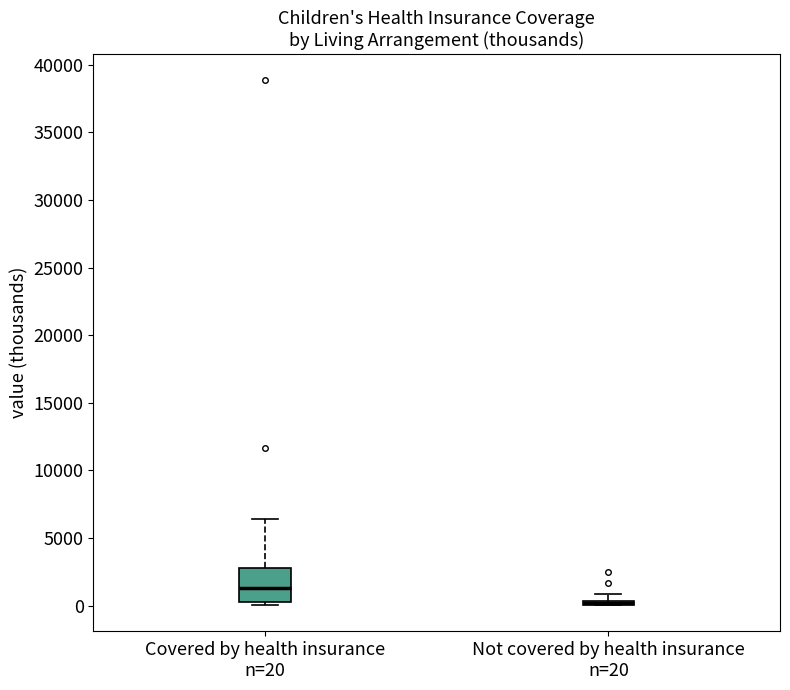

Which box is the tallest, from its lower edge to its upper edge?

Covered by health insurance n=20